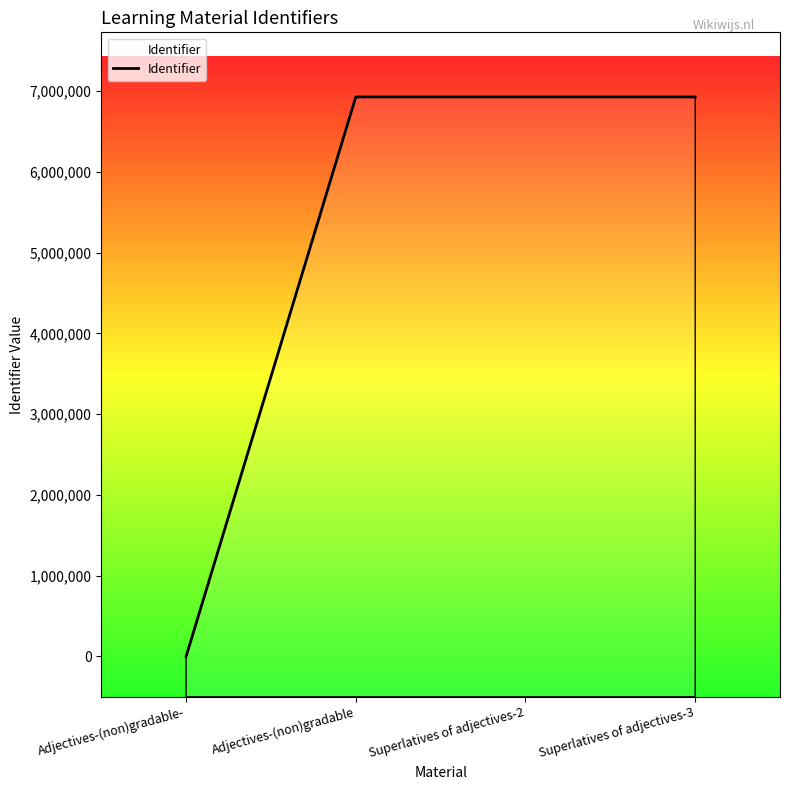

How many lines are shown in the chart?

1